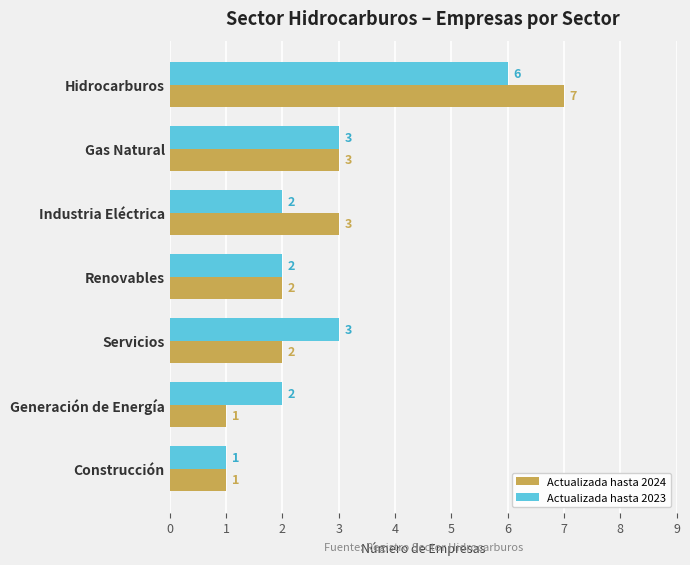

What is the difference between the maximum and minimum values in the Actualizada hasta 2024 series?

6